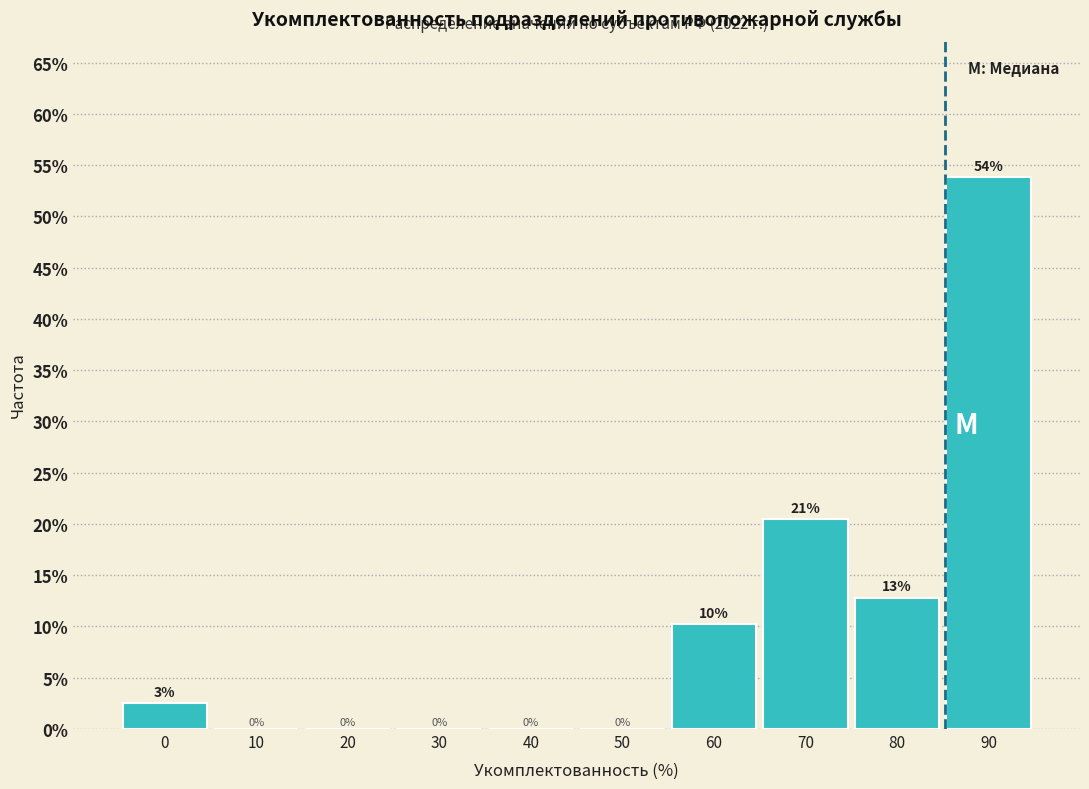

Between 70 and 90, which is larger?

90